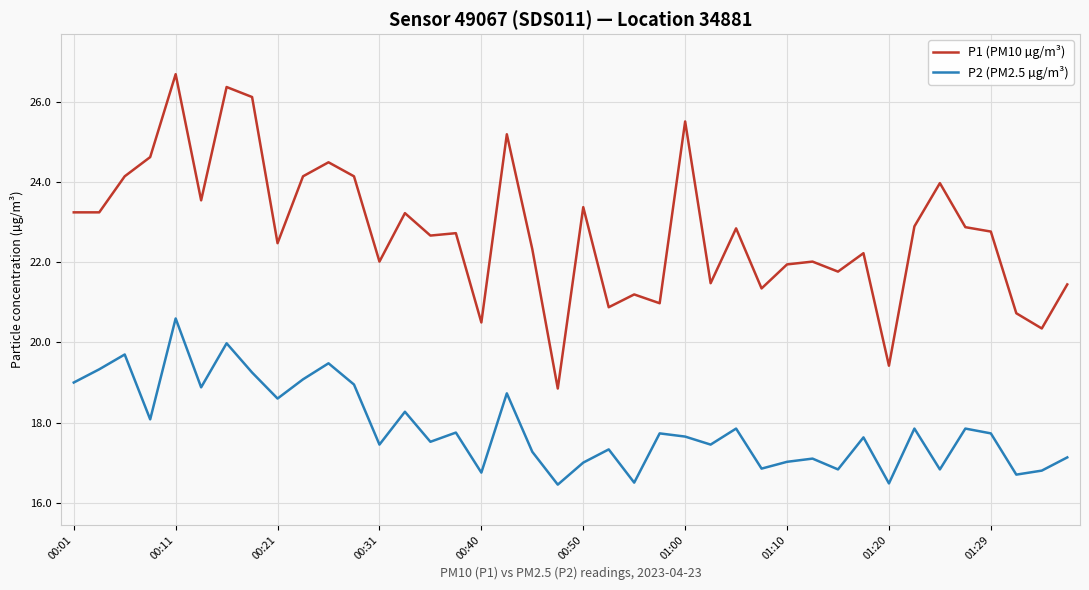

Which series has the largest total across all categories?

P1 (PM10 µg/m³)